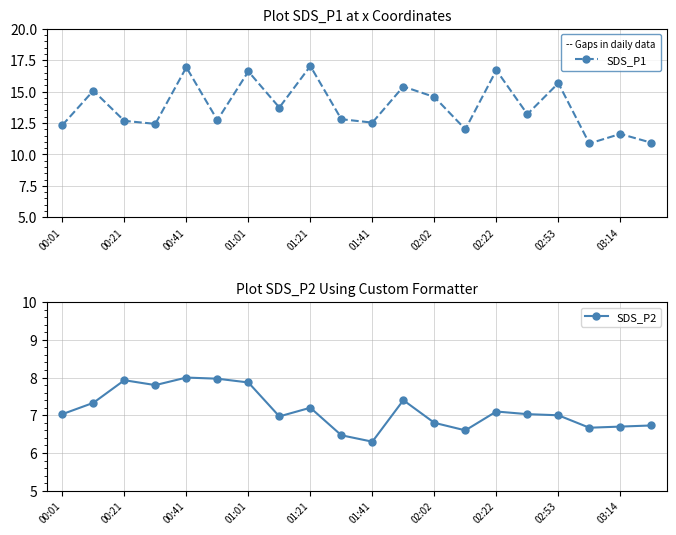

What is the total value across all series at 00:01?

19.4